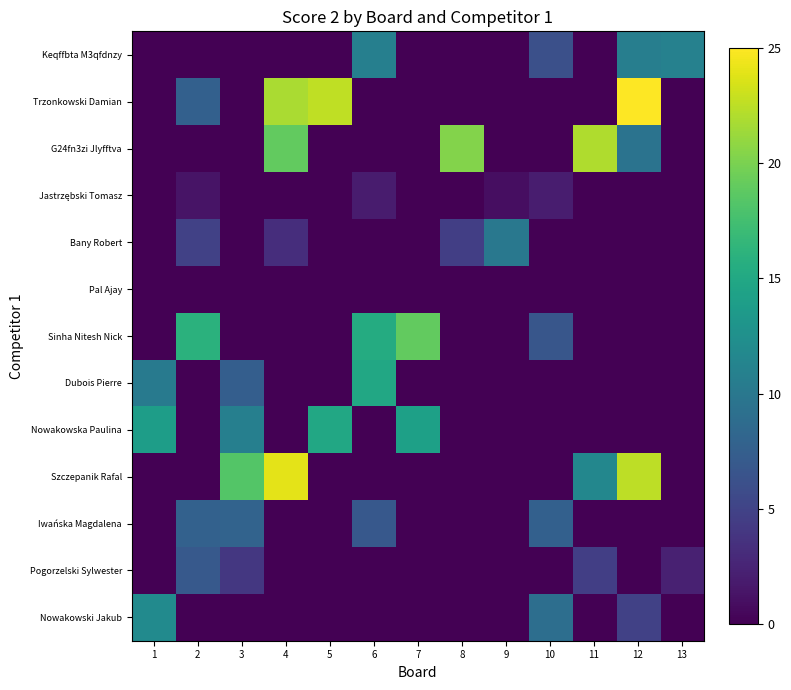

What is the total value across all series at 8?

25.0